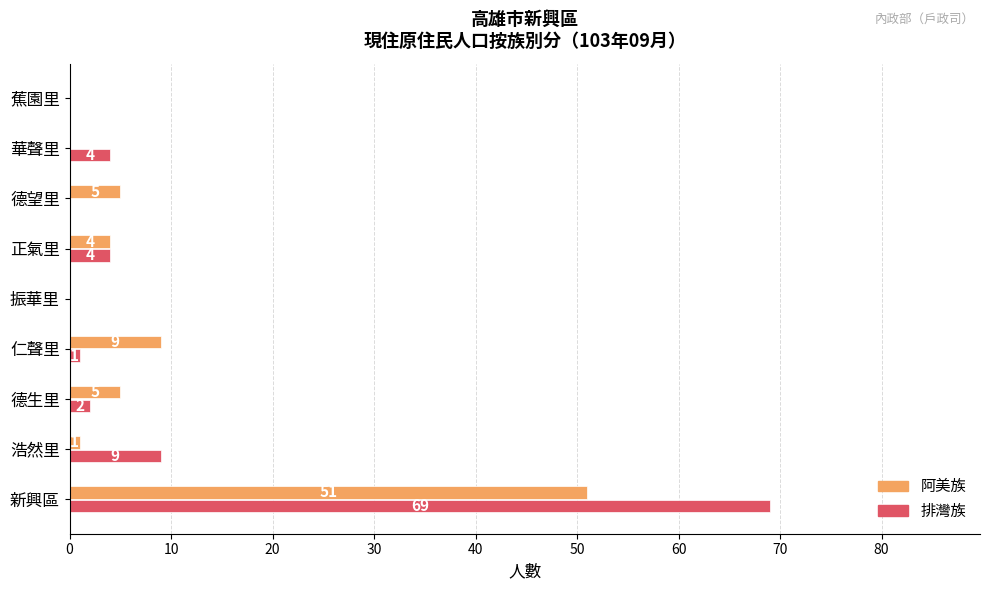

Which series has the widest spread of values?

排灣族